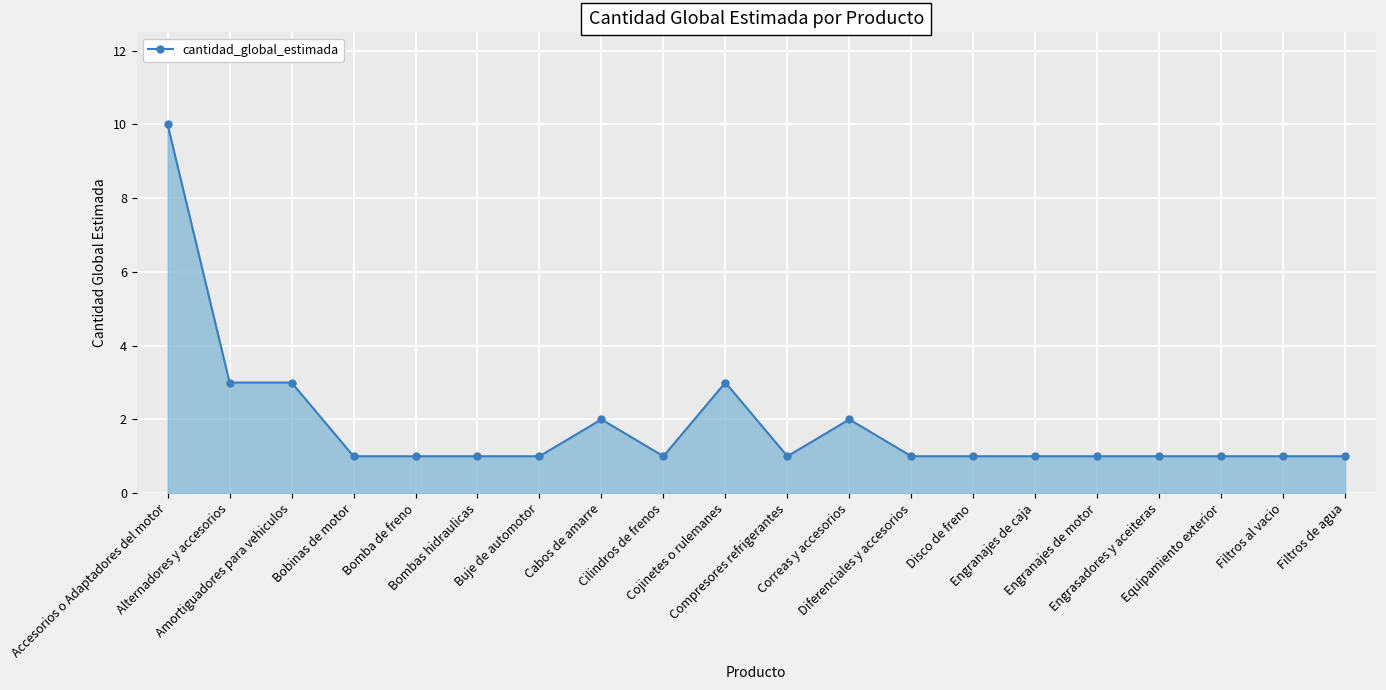

What is the difference between the second highest and minimum values?

2